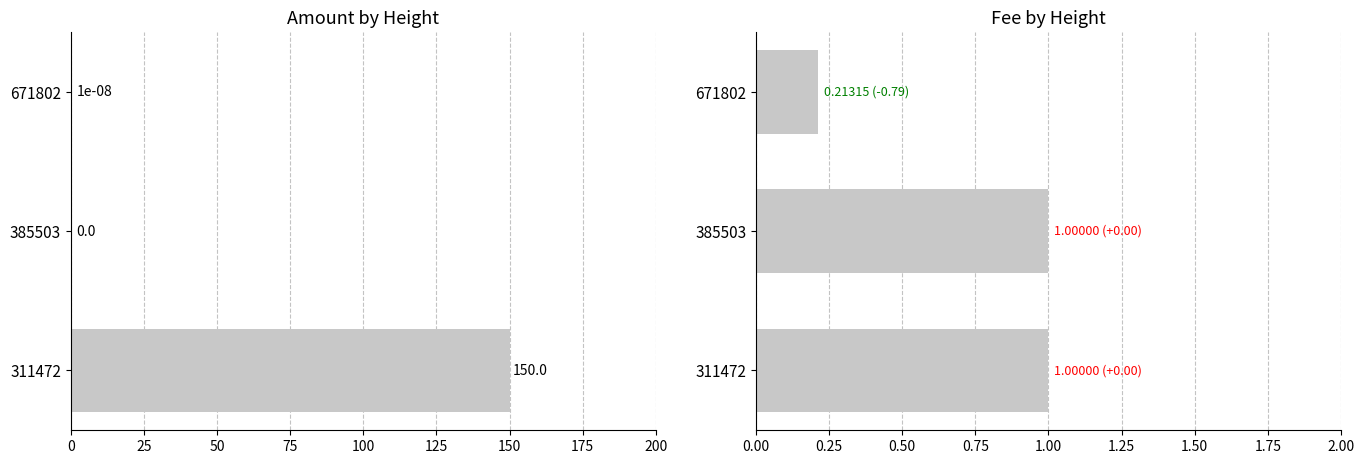

The value of Fee at 671802 is 0.3. True or false?

False